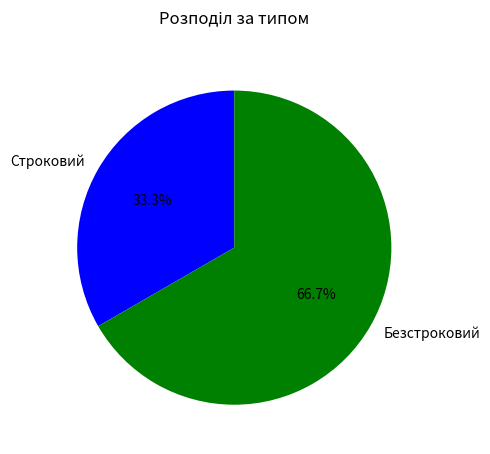

What percentage do Строковий and Безстроковий together represent?

100.0%